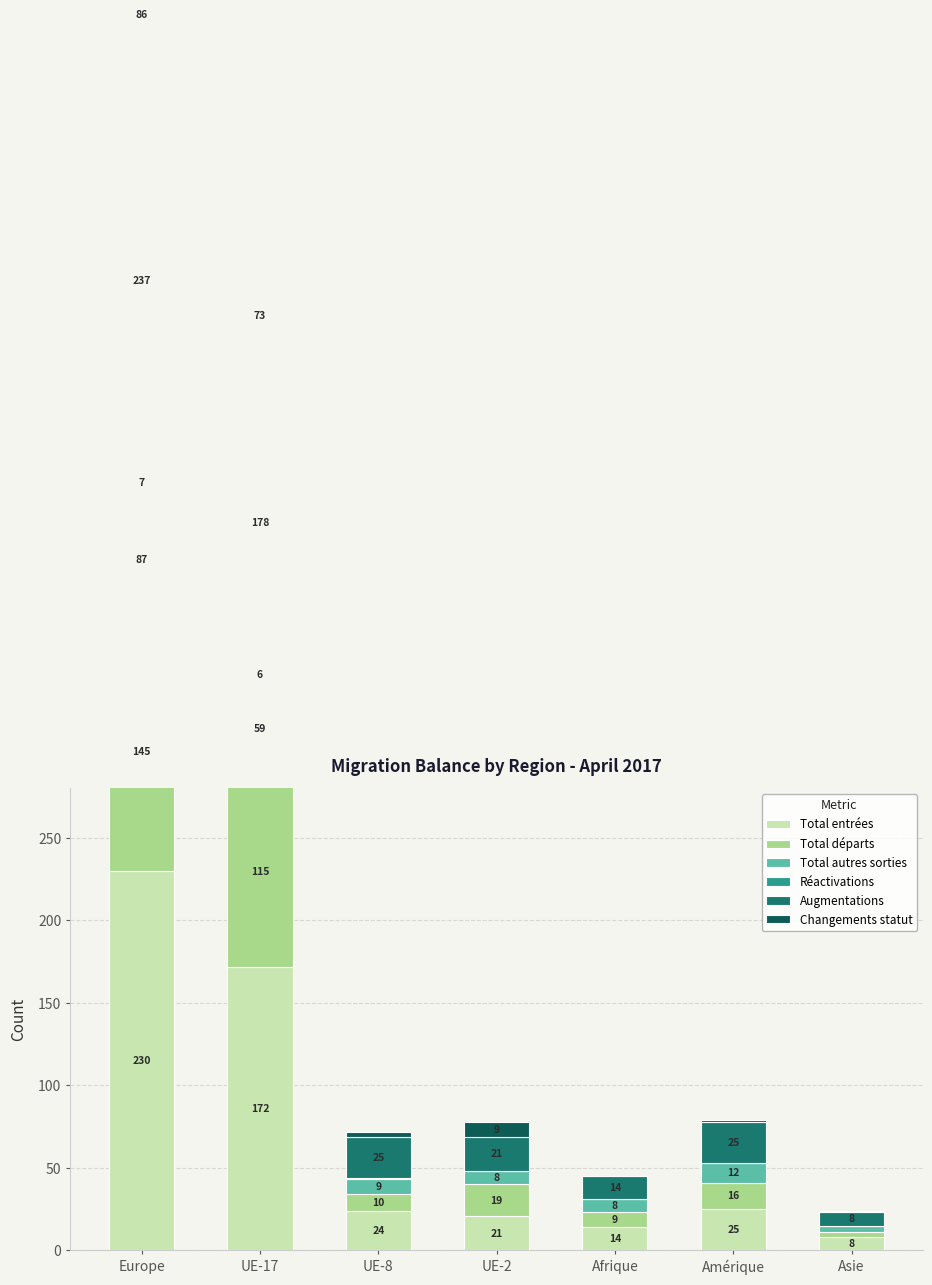

How many bars are there in each group?

6